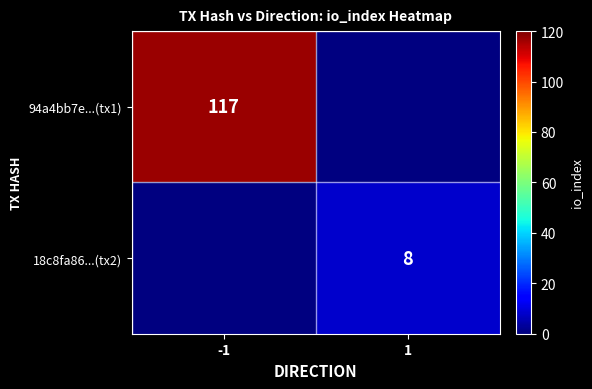

The value of 18c8fa86...(tx2) at 1 is 3.0. True or false?

False